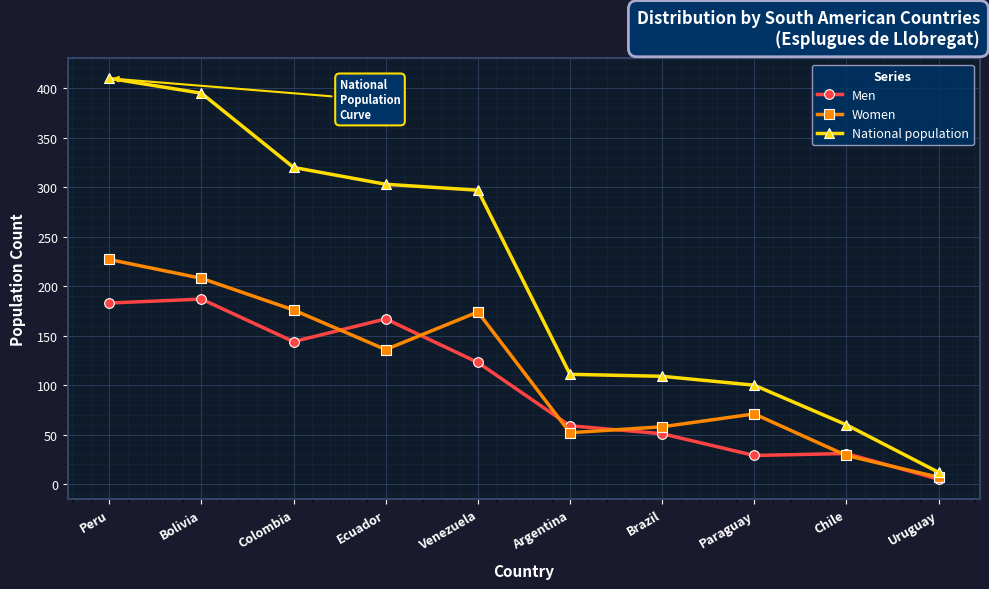

What is the difference between the highest and lowest values at Venezuela?

174